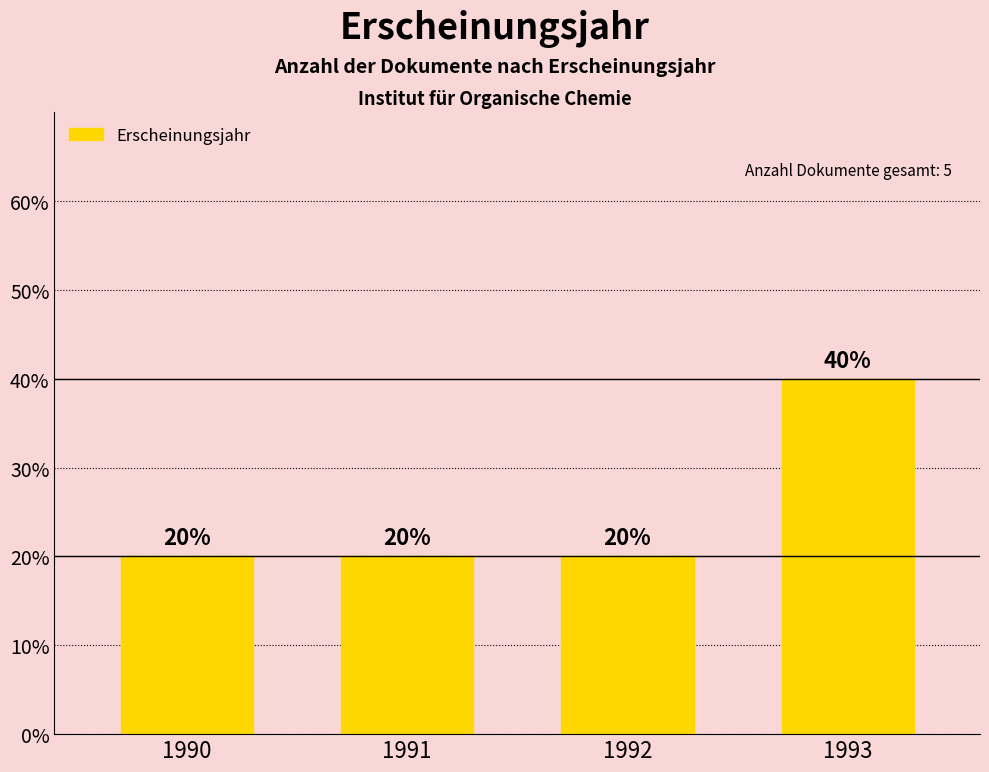

The value at 1991 is 29. True or false?

False